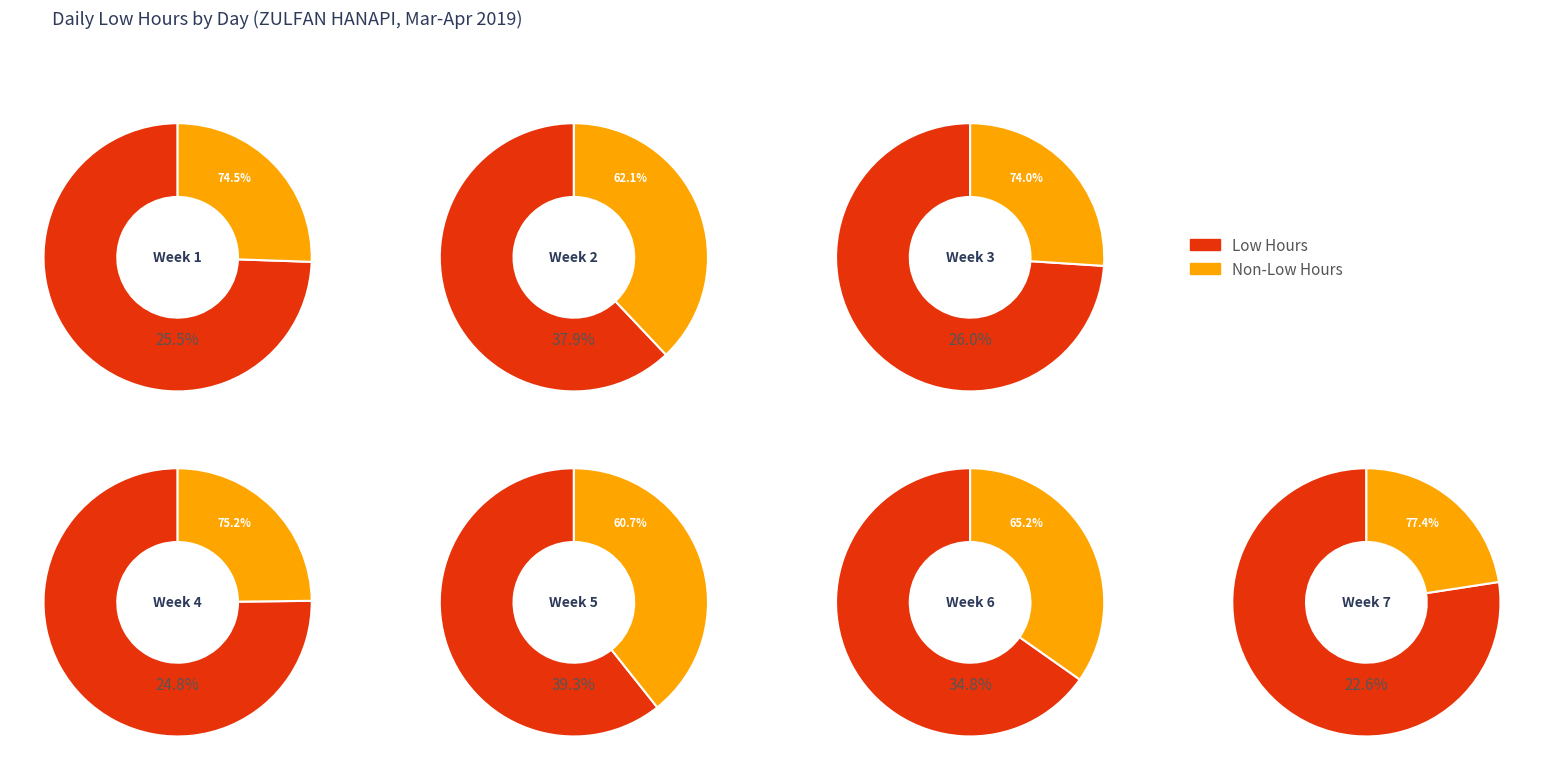

True or false: 31-Sun accounts for 11% of the total.

False